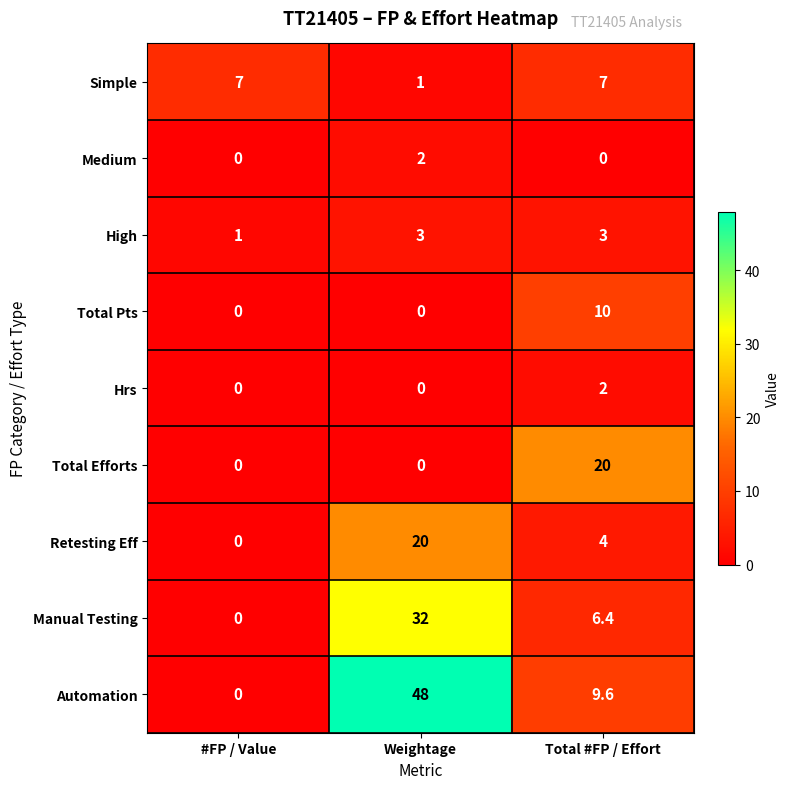

Rank the series at Total #FP / Effort from lowest to highest value.

Medium, Hrs, High, Retesting Eff, Manual Testing, Simple, Automation, Total Pts, Total Efforts